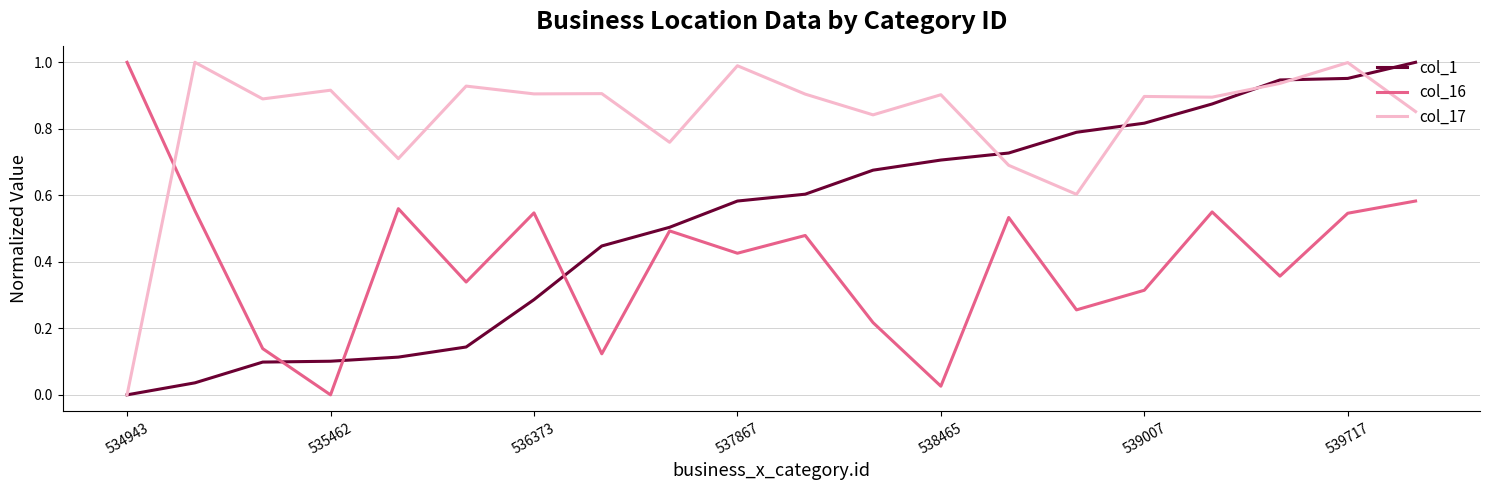

Which series has the largest total across all categories?

col_17